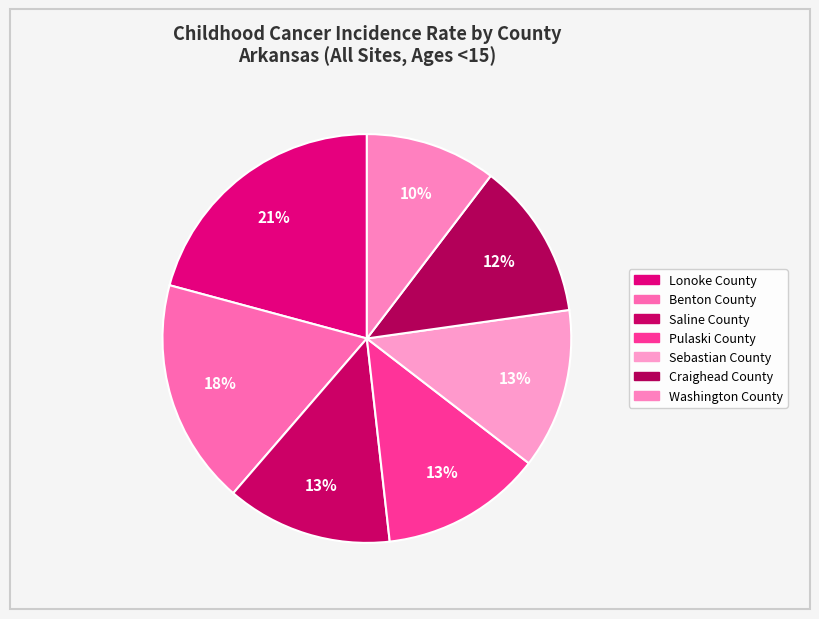

To the nearest percent, what portion does Sebastian County represent?

13%